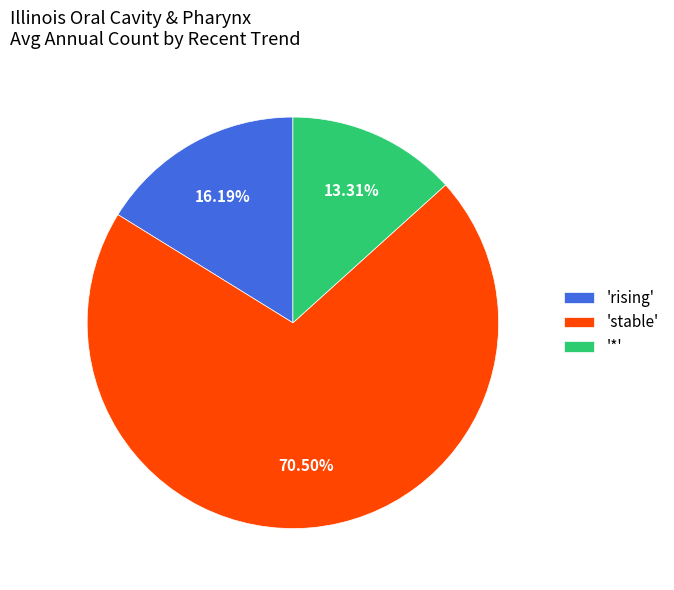

Combined, do 'rising' and '*' account for over 50%?

No